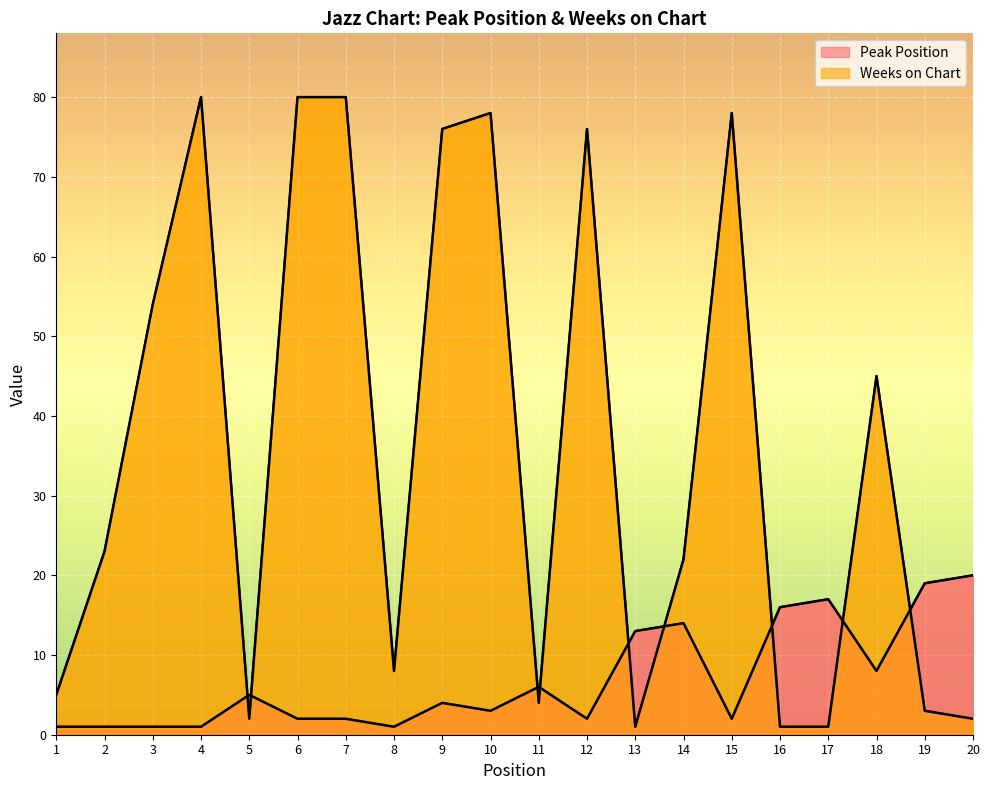

Is it true that Peak Position equals 17 at 17?

True